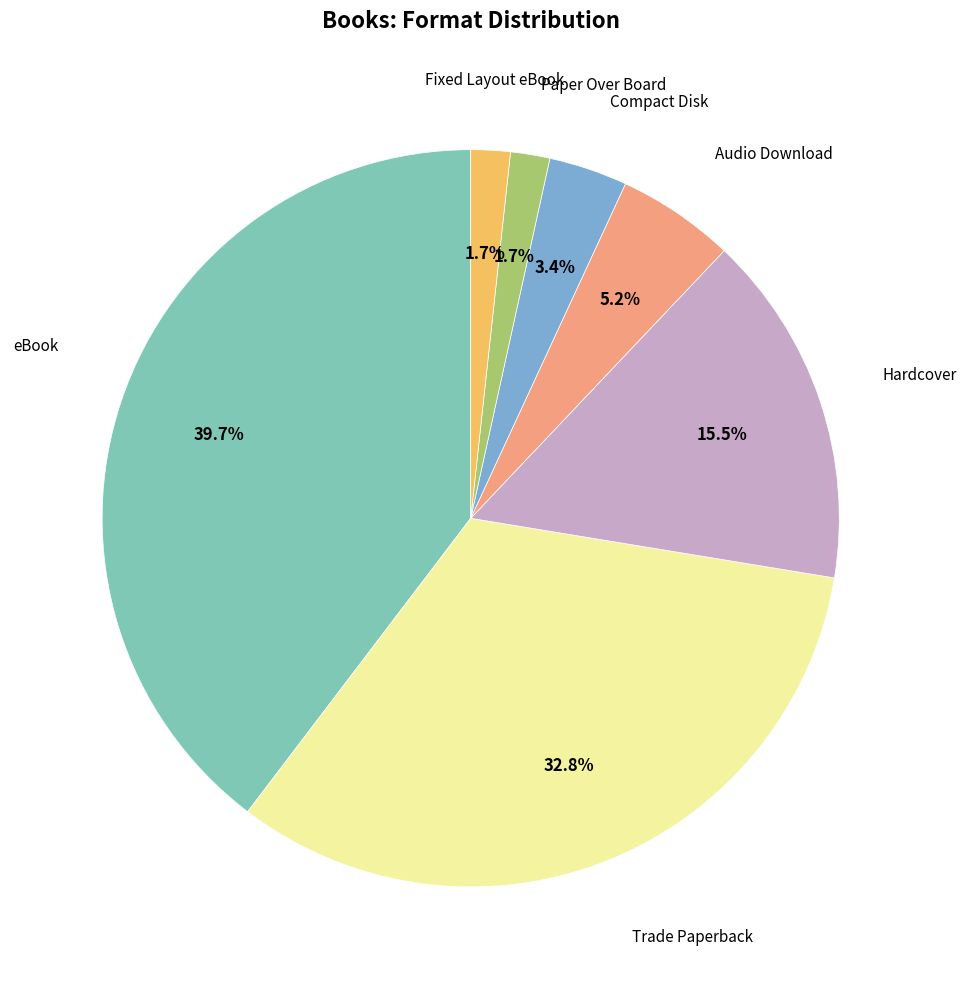

Is there a majority slice in this chart?

No